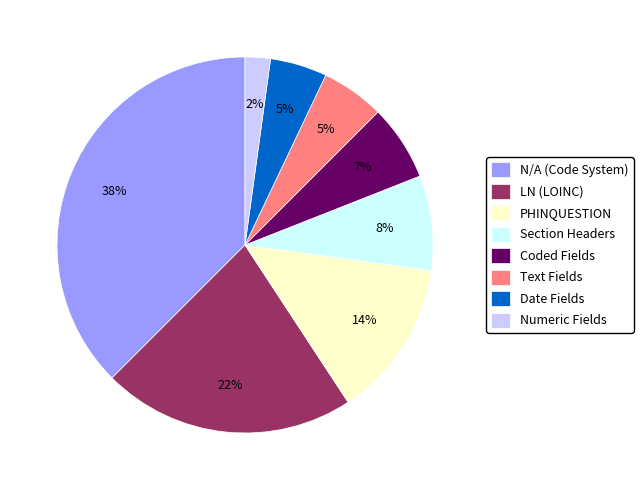

To the nearest percent, what percentage of the pie is N/A (Code System)?

37%